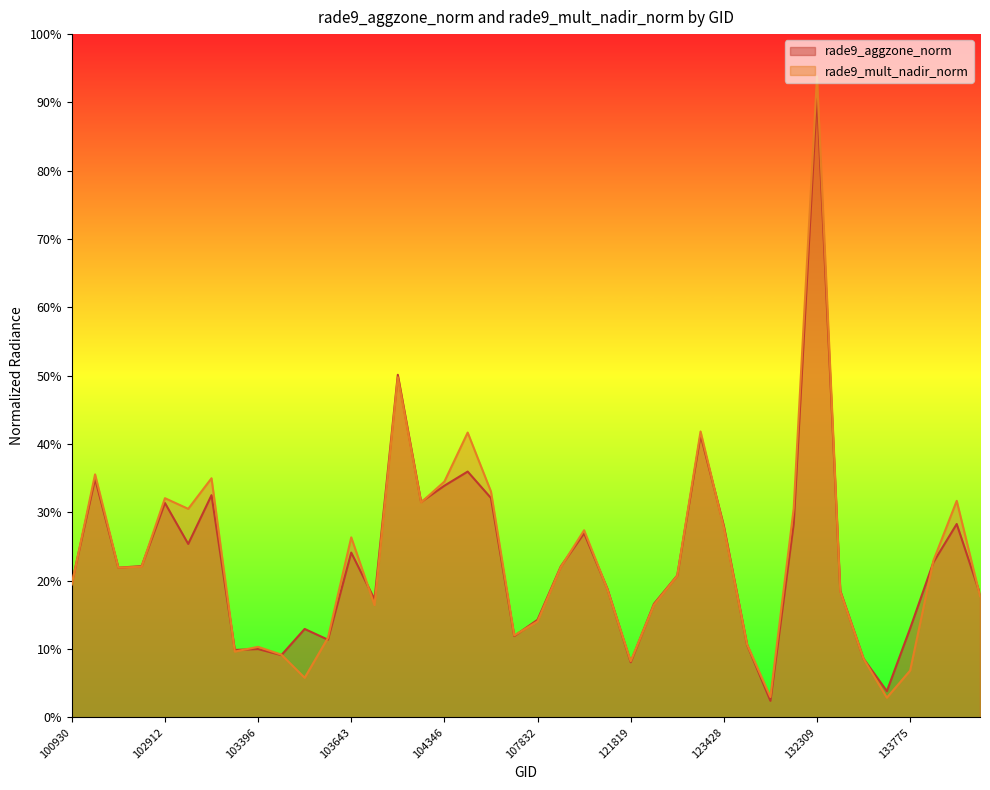

Which series has the largest range (max minus min)?

rade9_mult_nadir_norm